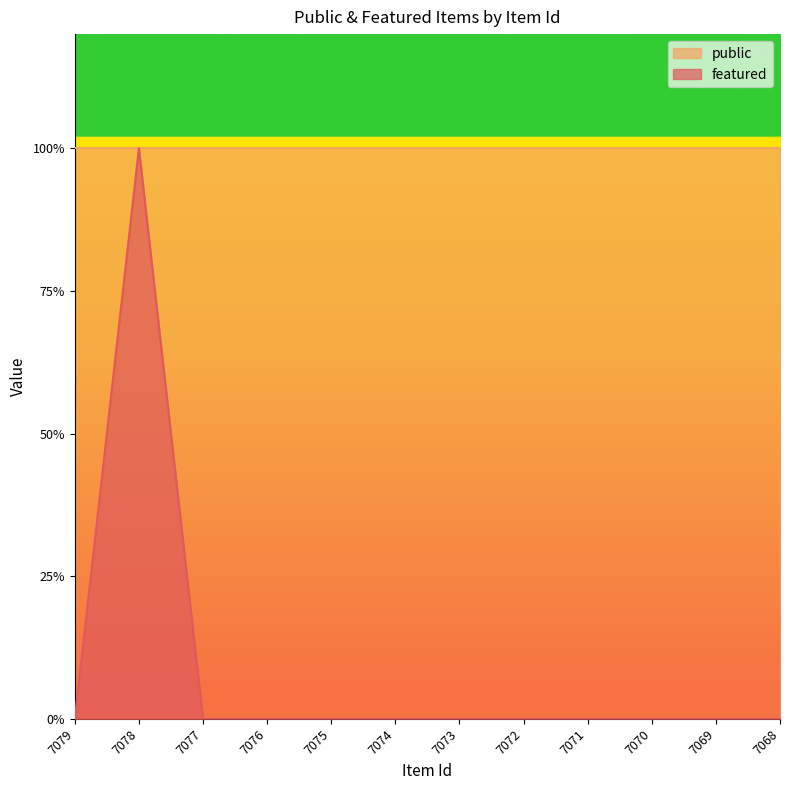

At which category does the chart reach its peak across all series?

7078